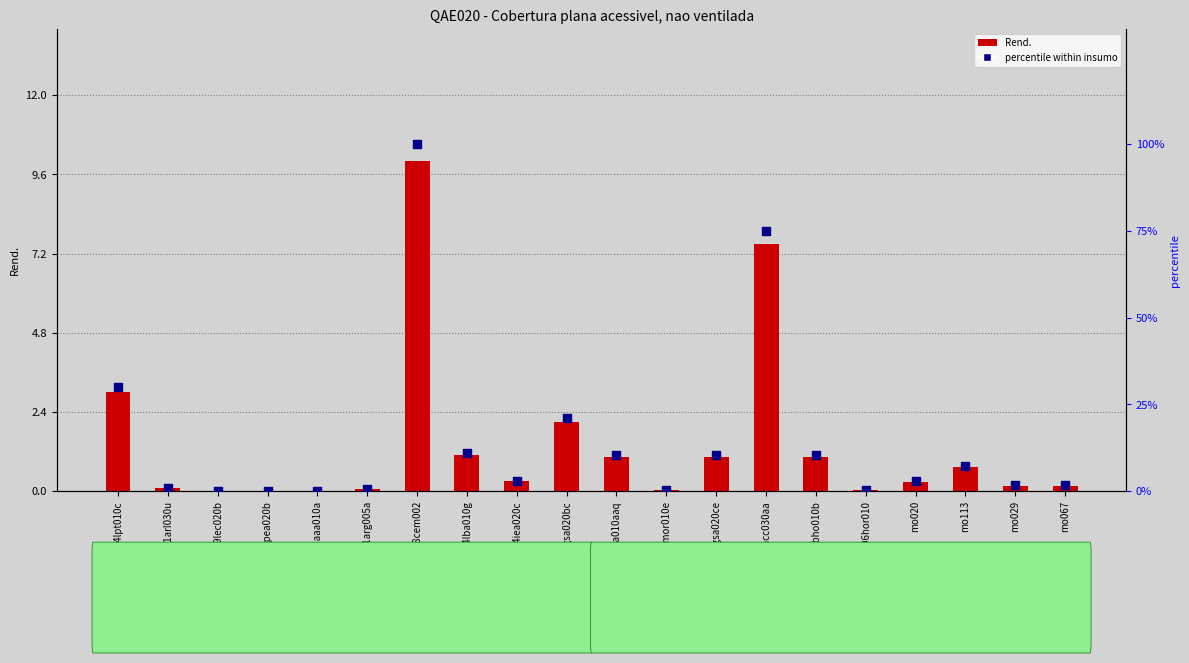

At which category is the sum across all series the highest?

mt08cem002